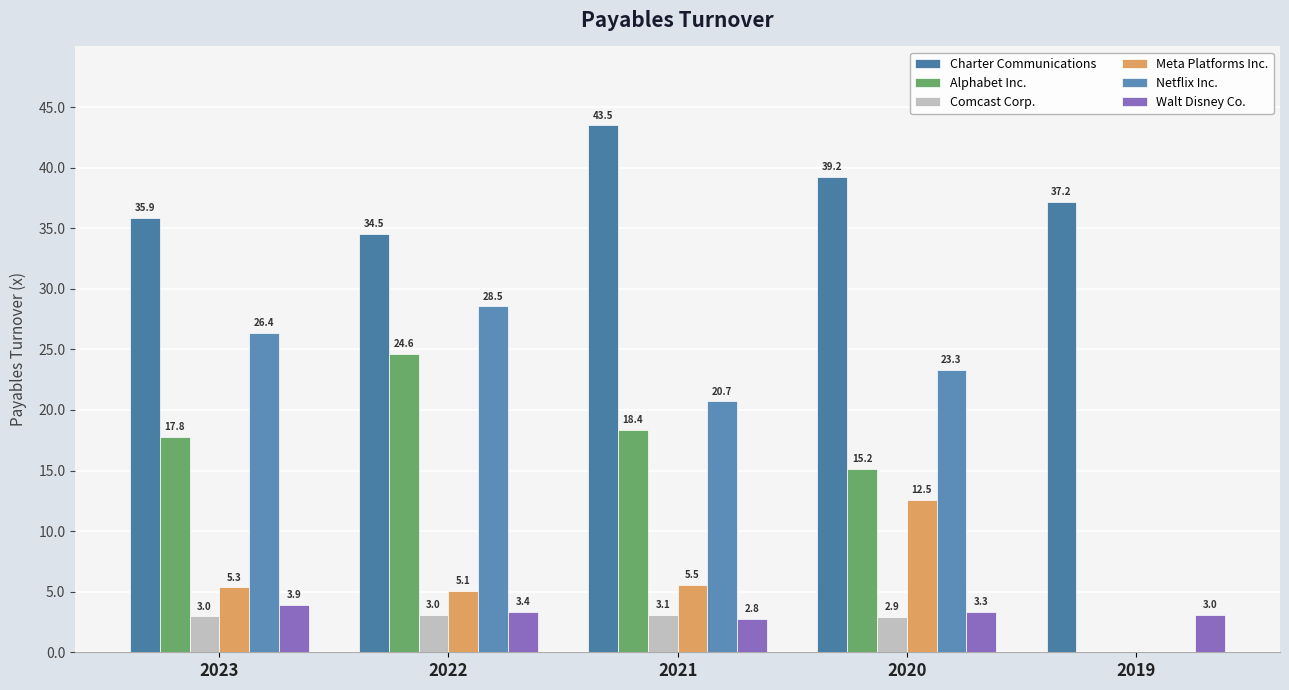

Which label corresponds to the smallest value in the chart?

2019